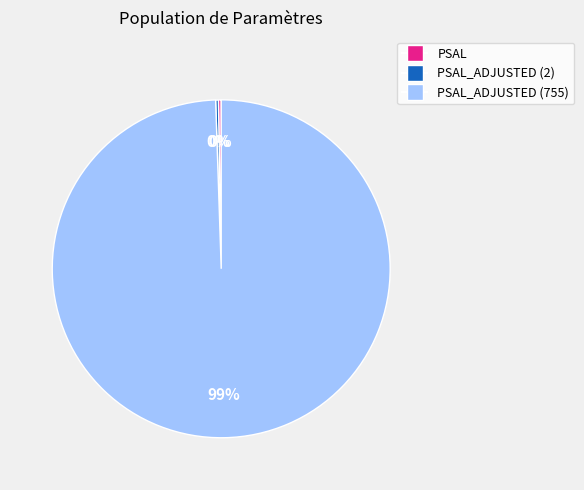

Is there a majority slice in this chart?

Yes